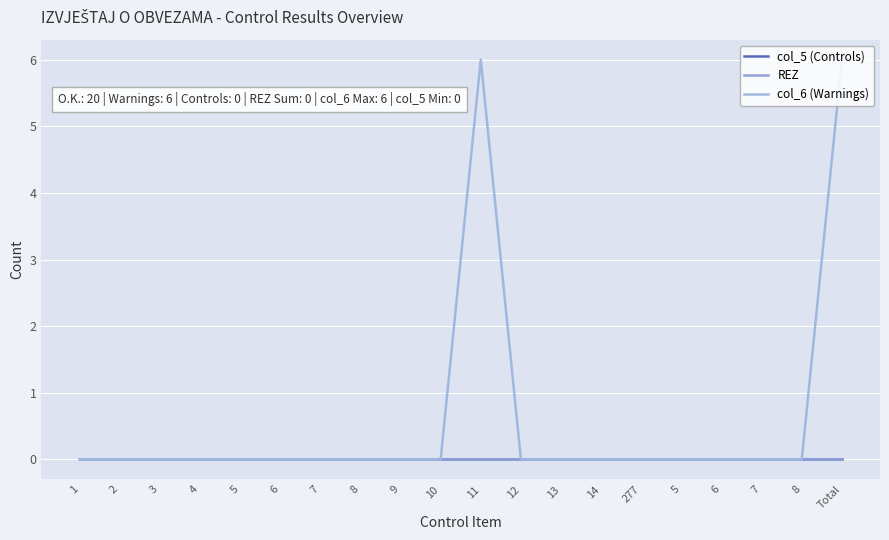

Rank the series at 4 from lowest to highest value.

col_5 (Controls), REZ, col_6 (Warnings)